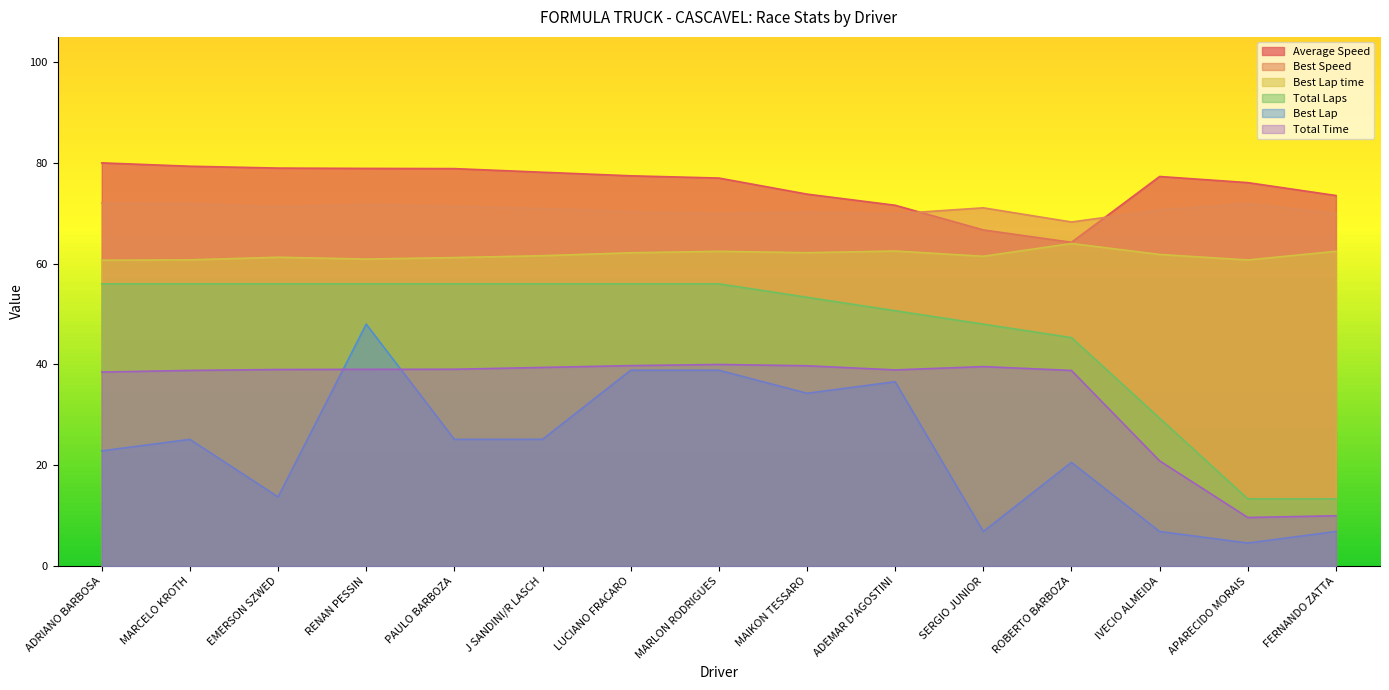

The value of Total Time at J SANDINI/R LASCH is 39.4. True or false?

True